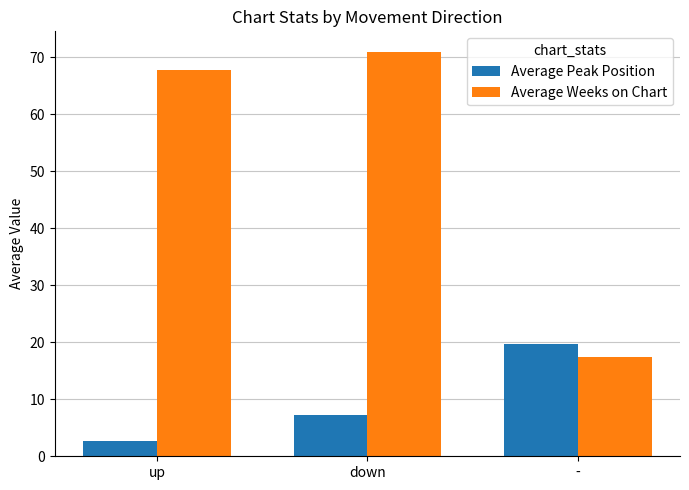

What is the average value of the Average Weeks on Chart series?

52.1